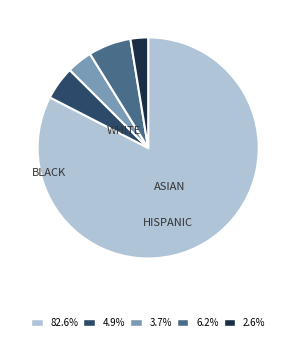

Is there any slice that represents more than half of the pie?

Yes